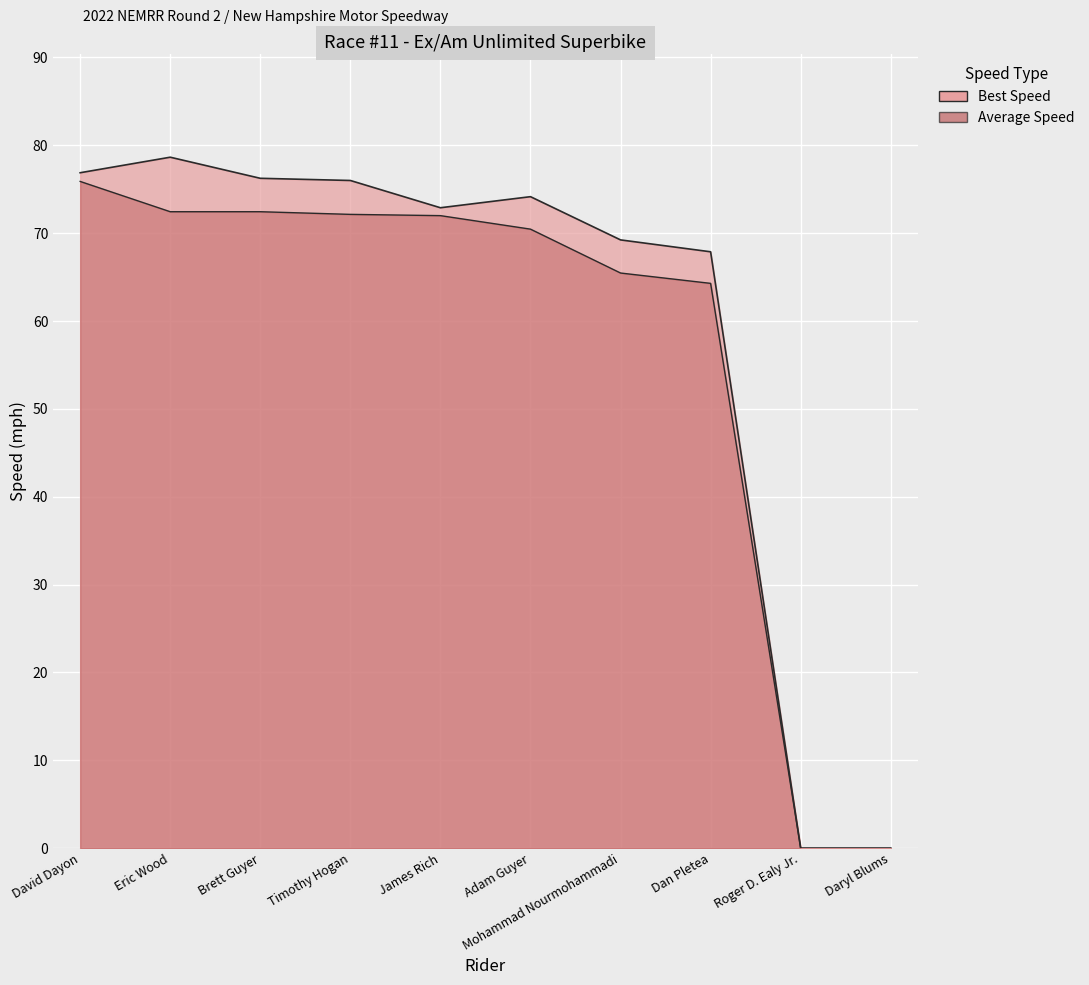

True or false: Average Speed has a value of 65.5 at Mohammad Nourmohammadi.

True